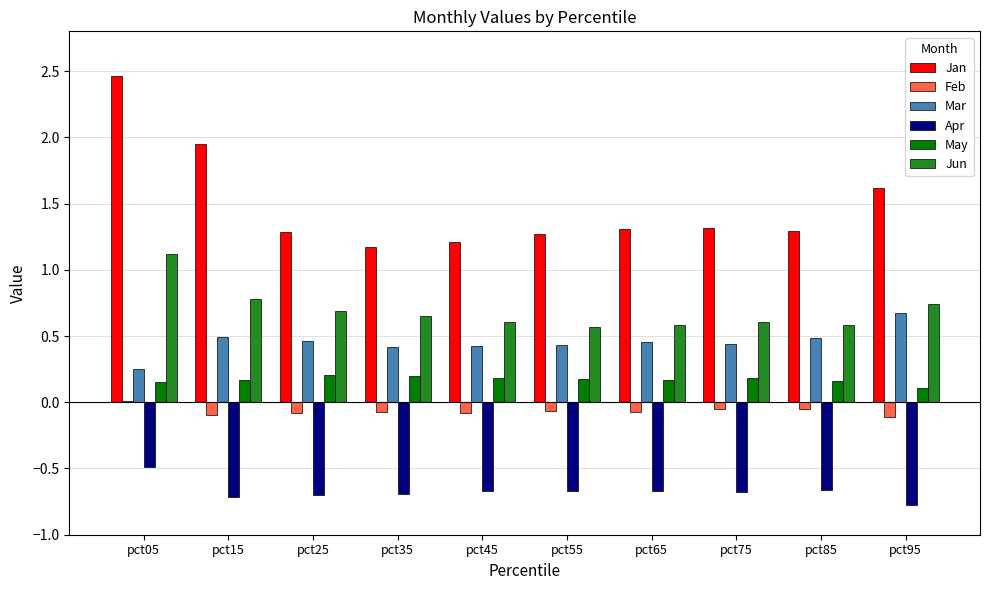

Which category has the highest value in the Jan series?

pct05